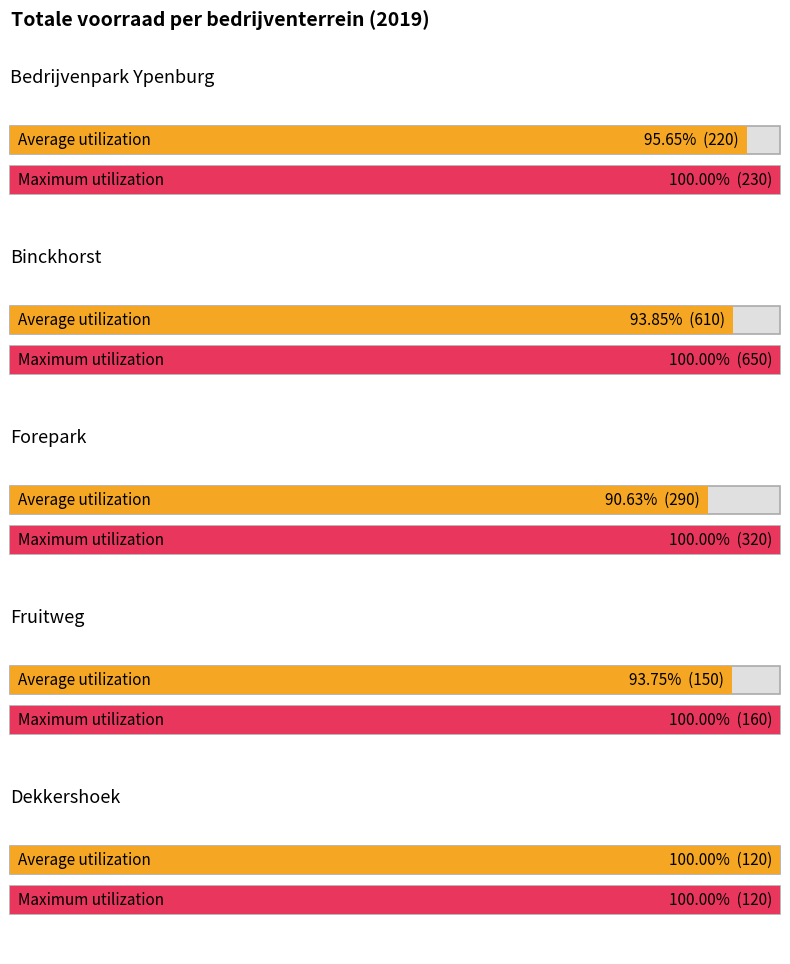

Reading right to left, transcribe all the data shown in this chart.

Totale voorraad: 120	160	320	650	230
Totale voorraad met WOZ-waarde: 120	150	290	610	220